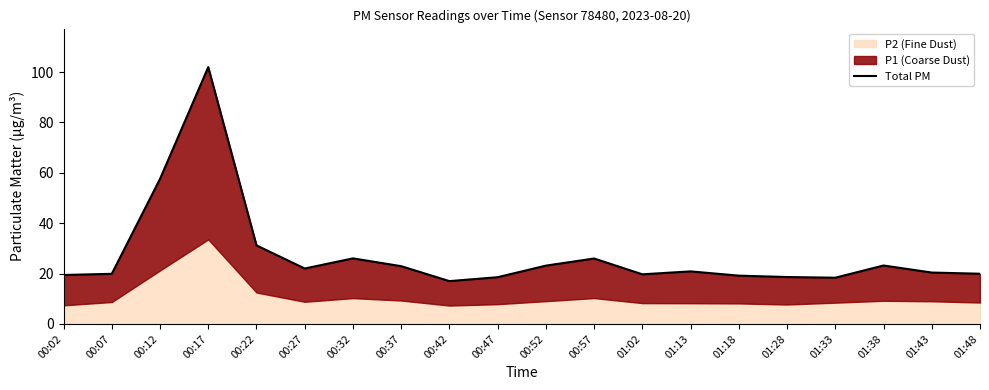

List the labels in order of value, largest first.

00:17, 00:12, 00:22, 00:32, 00:57, 01:38, 00:52, 00:37, 00:27, 01:13, 01:43, 01:48, 00:07, 01:02, 00:02, 01:18, 01:28, 00:47, 01:33, 00:42